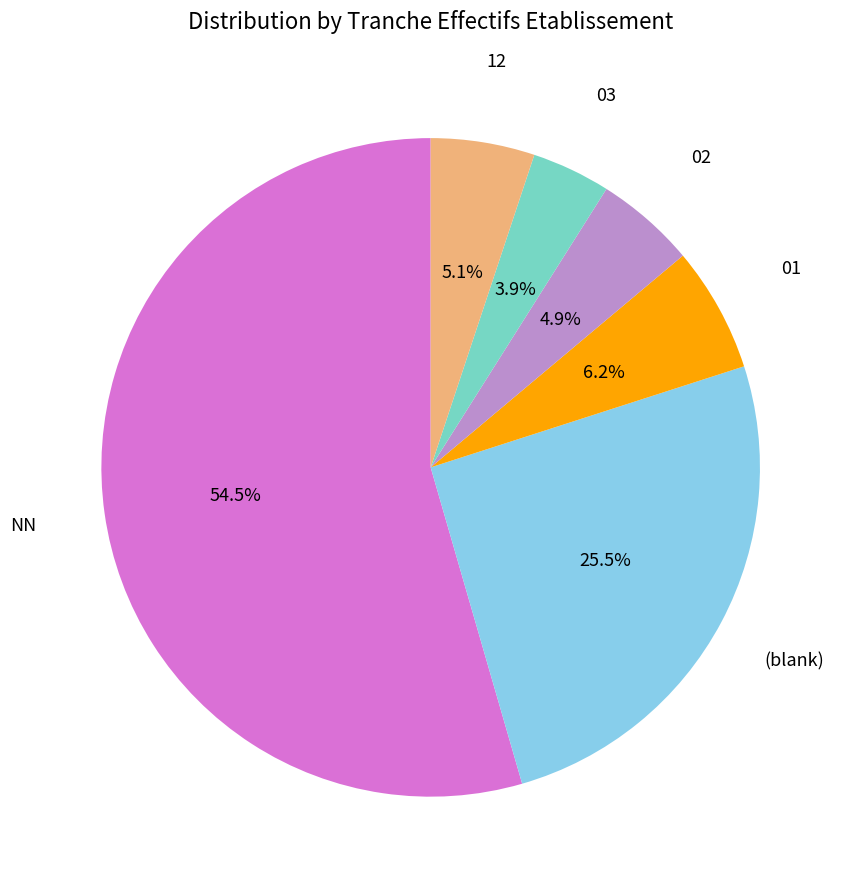

Which has a higher value, 01 or NN?

NN